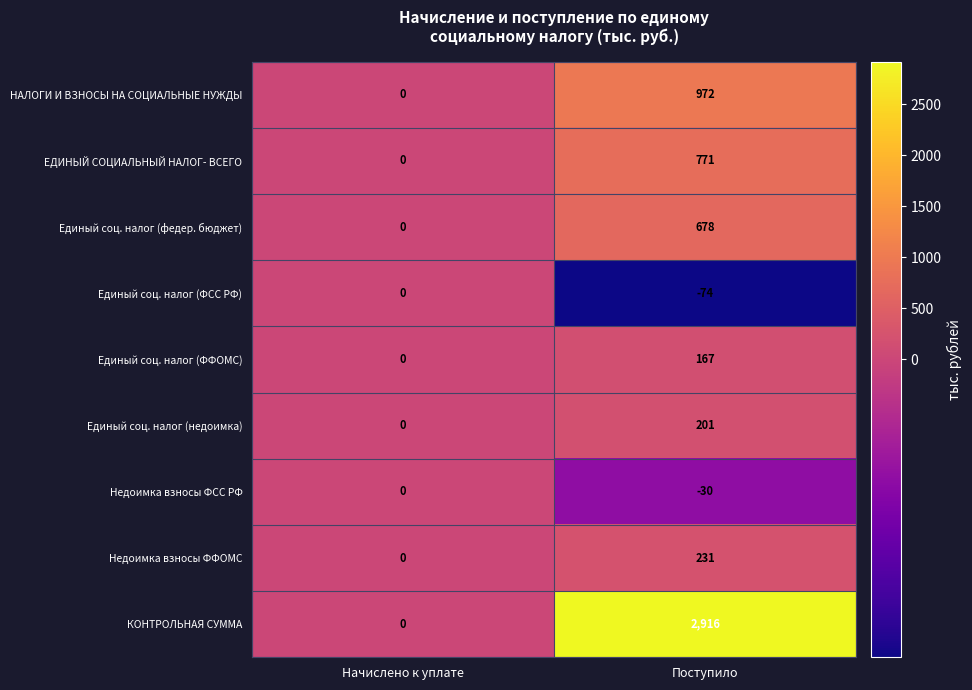

List the labels in order of ЕДИНЫЙ СОЦИАЛЬНЫЙ НАЛОГ- ВСЕГО value, smallest first.

Начислено к уплате, Поступило